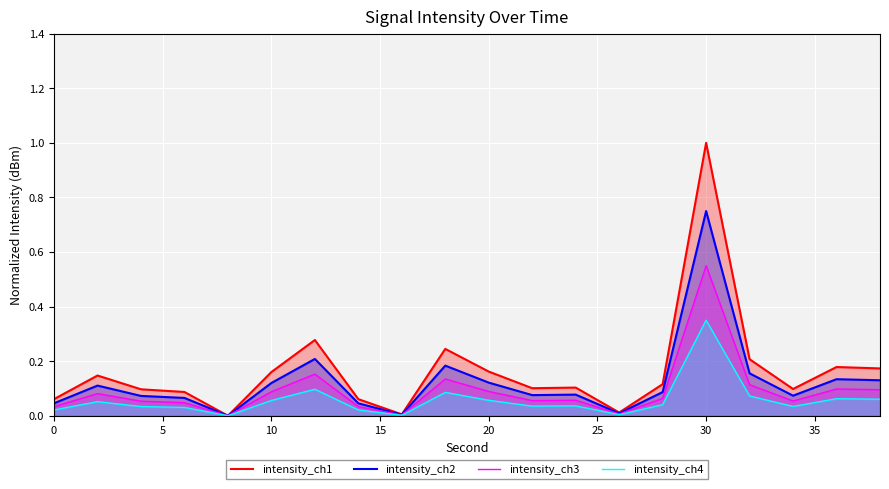

Which series has the largest total across all categories?

intensity_ch1